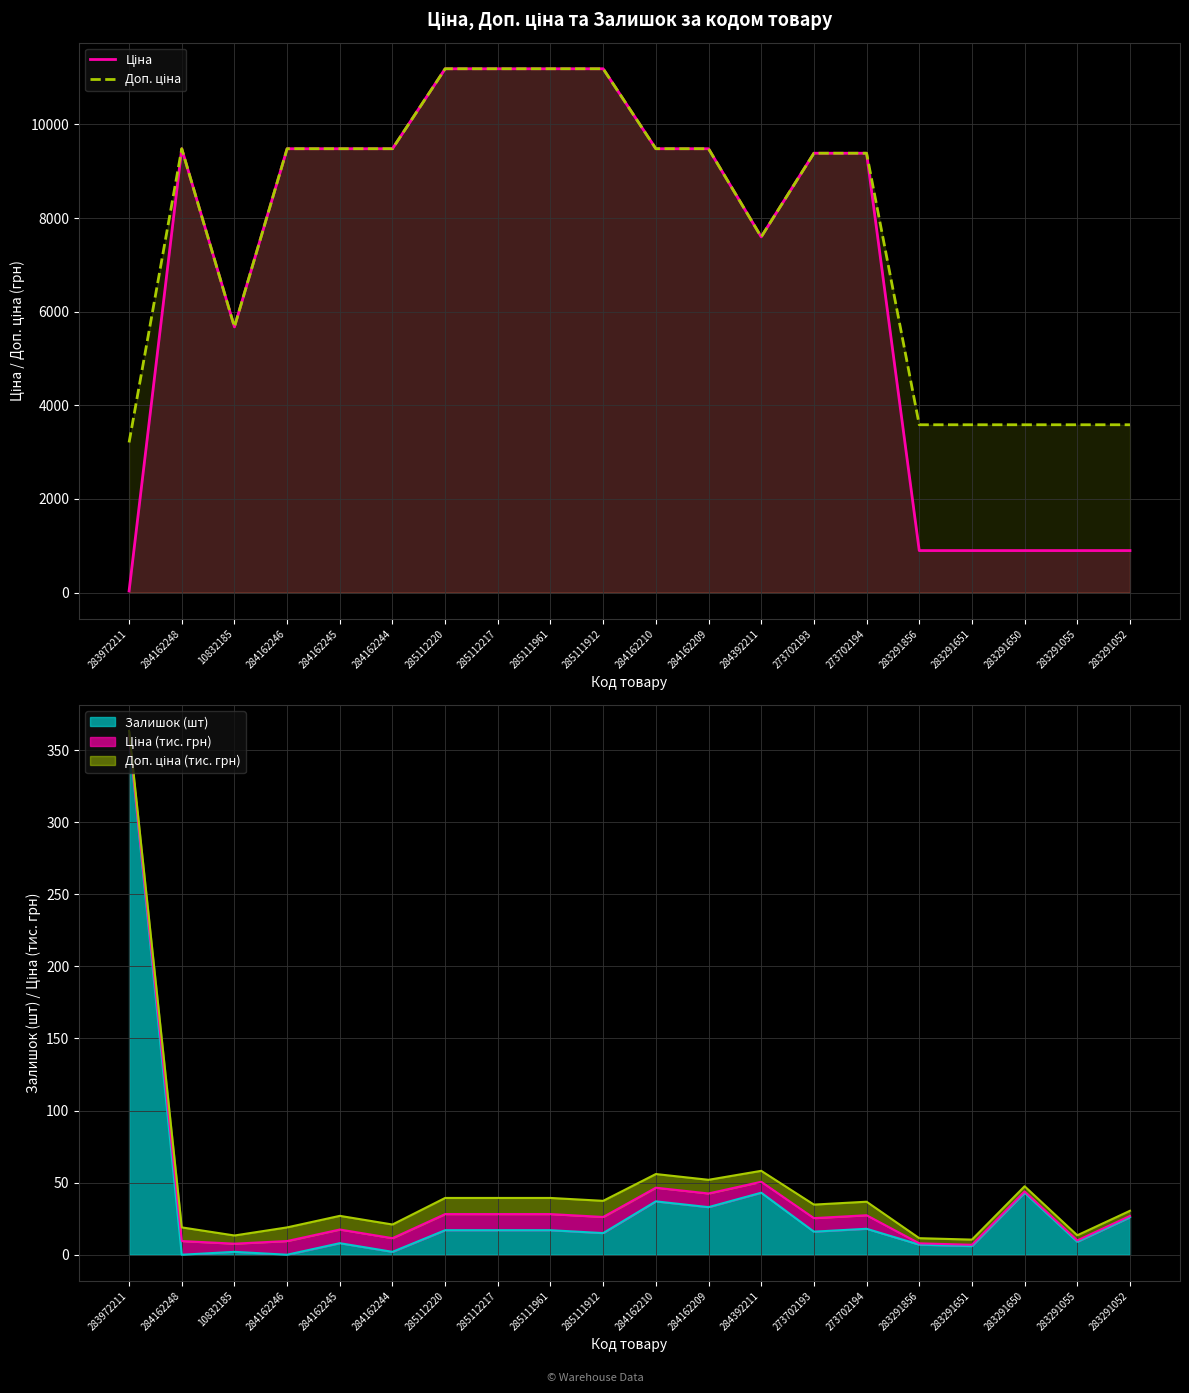

What position from the left is 273702193?

14